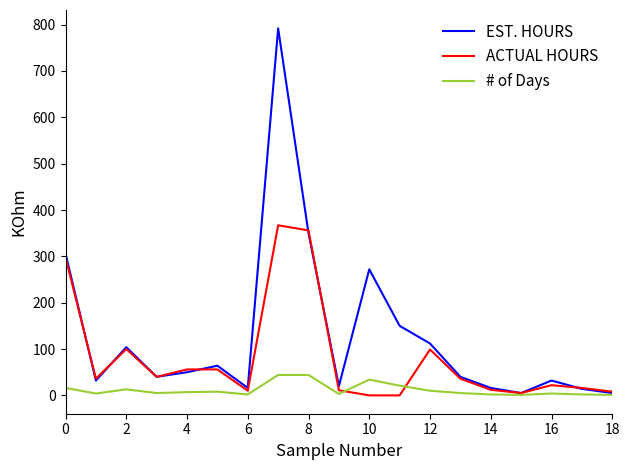

Which series has the largest range (max minus min)?

EST. HOURS